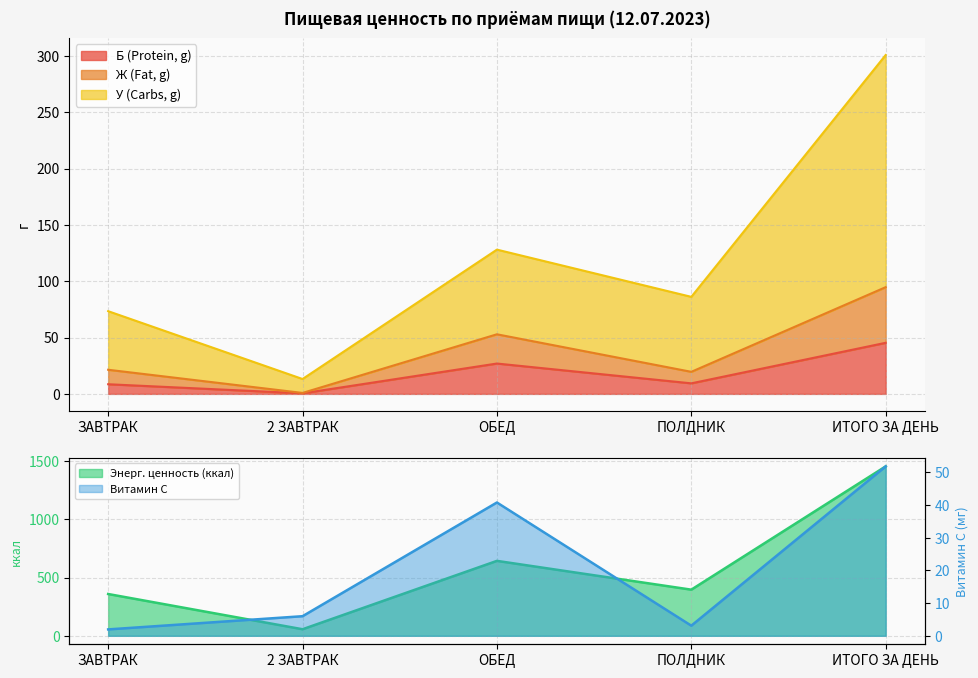

Rank the series by their maximum value, from lowest to highest.

Б (Protein, g), Витамин С, Ж (Fat, g), У (Carbs, g), Энерг. ценность (ккал)